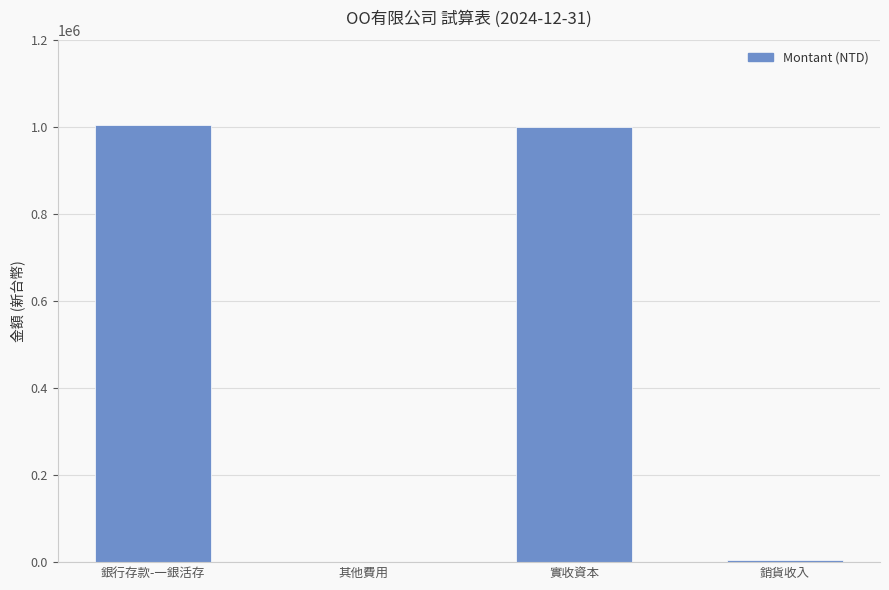

What is the sum of all values?

2012000